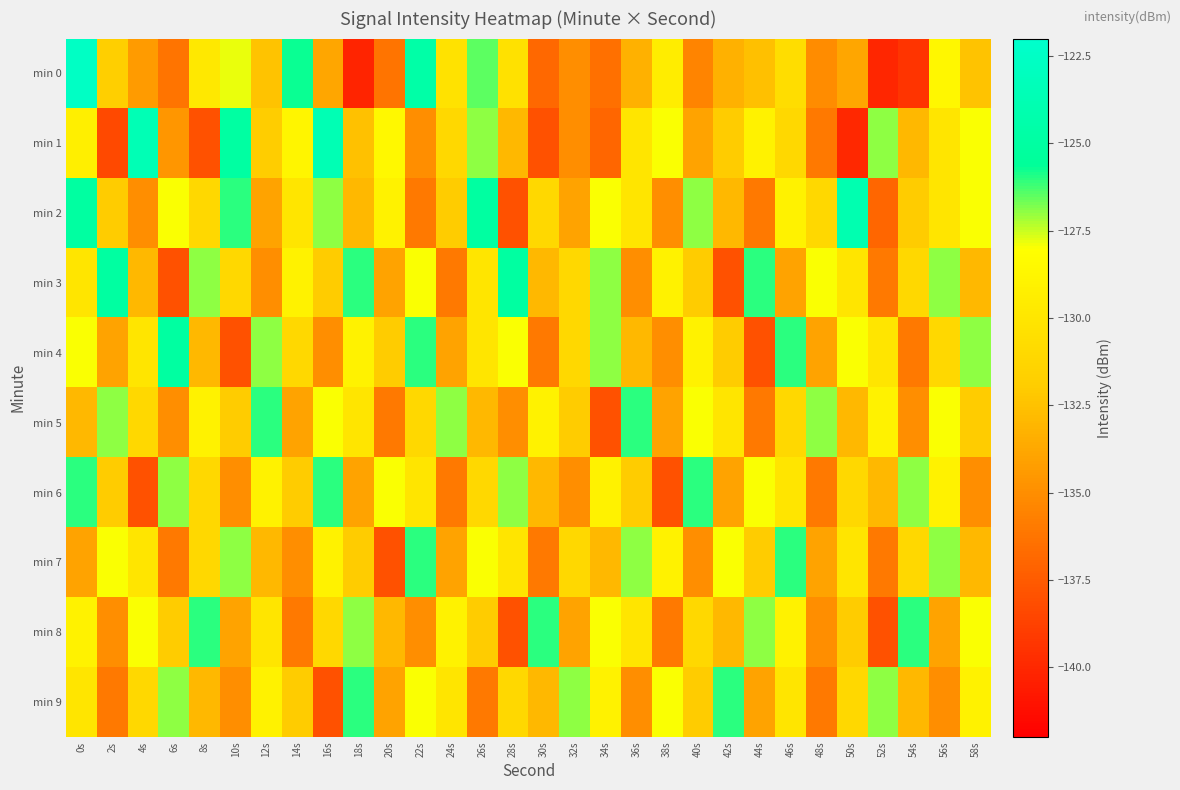

List the series in order of their peak value, highest first.

min 0, min 1, min 2, min 3, min 4, min 5, min 6, min 7, min 8, min 9